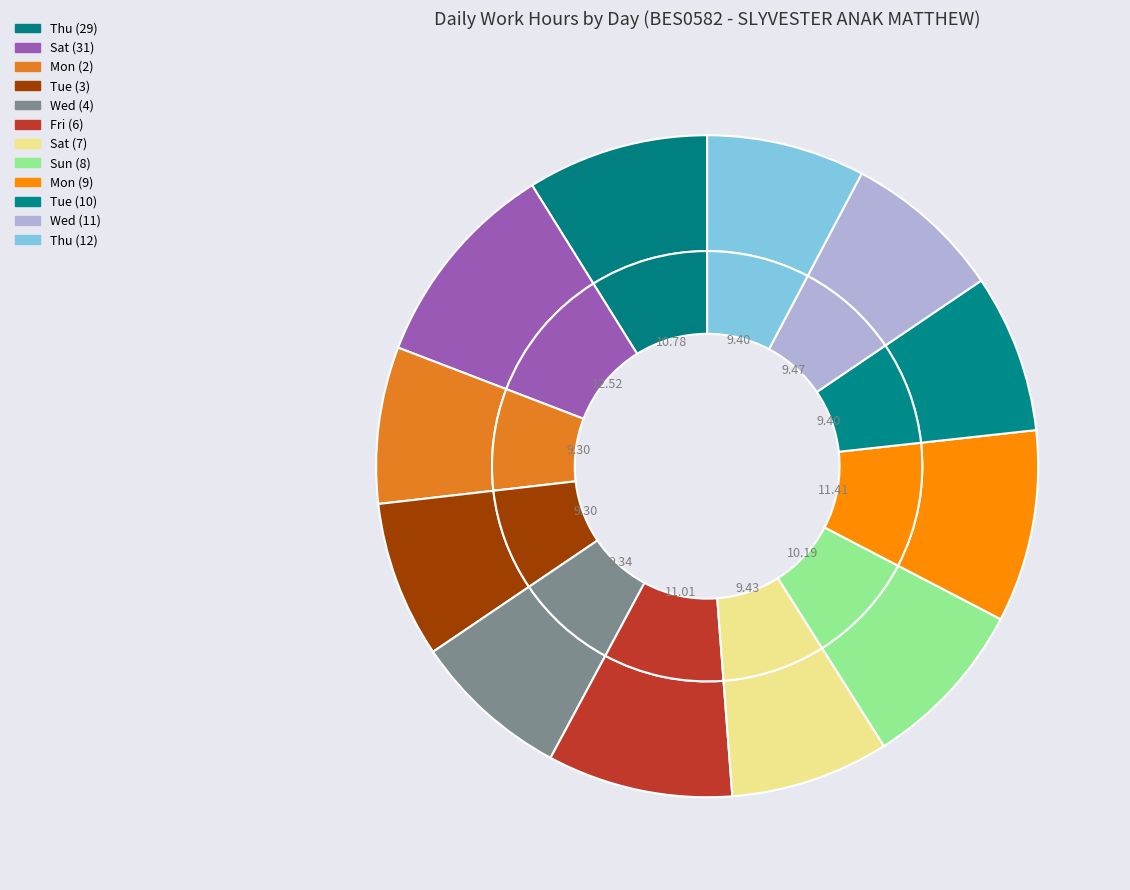

How many slices are in this pie chart?

12